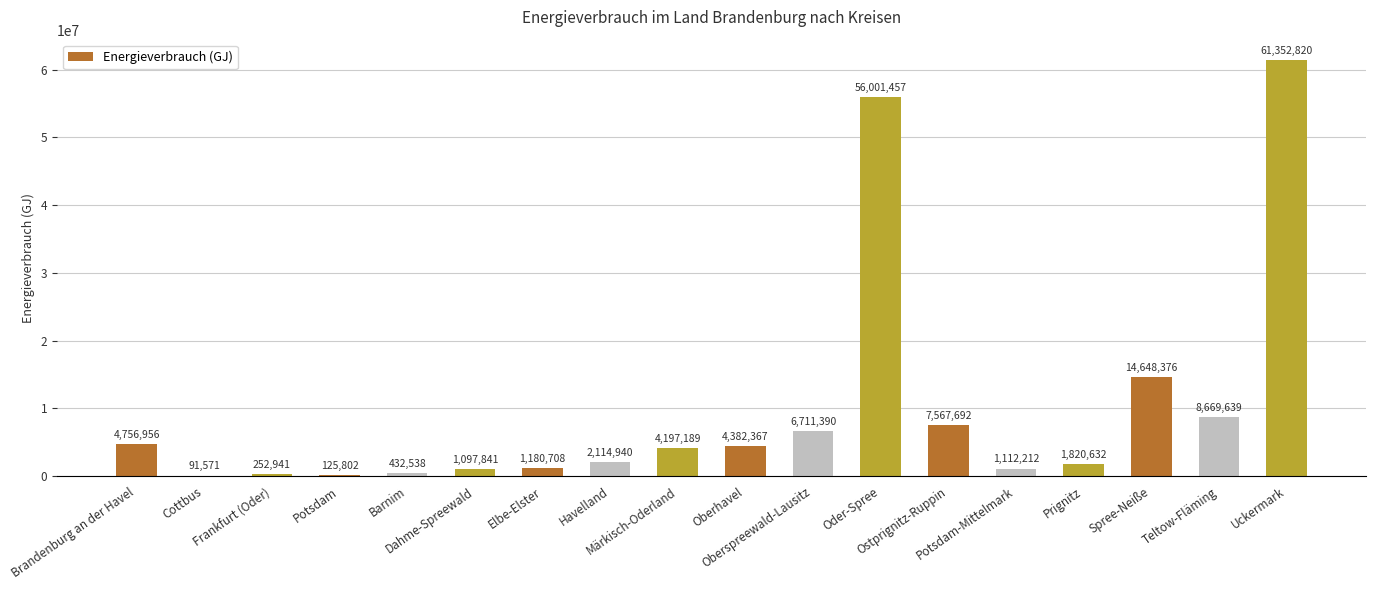

What is the sum of all values?

176517070.9